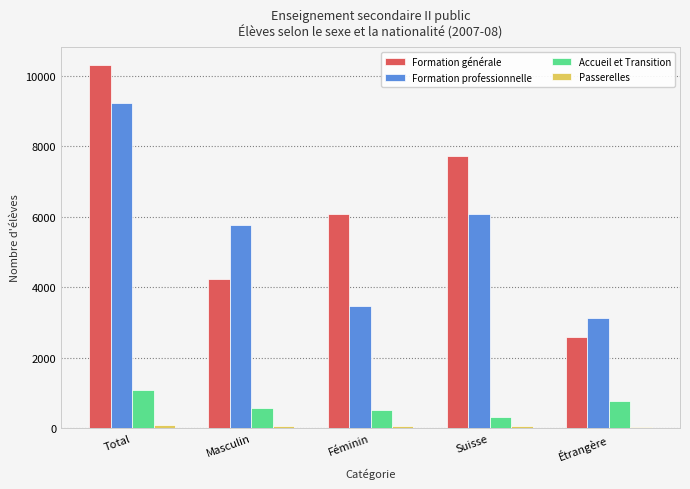

The value of Formation générale at Suisse is 7723. True or false?

True